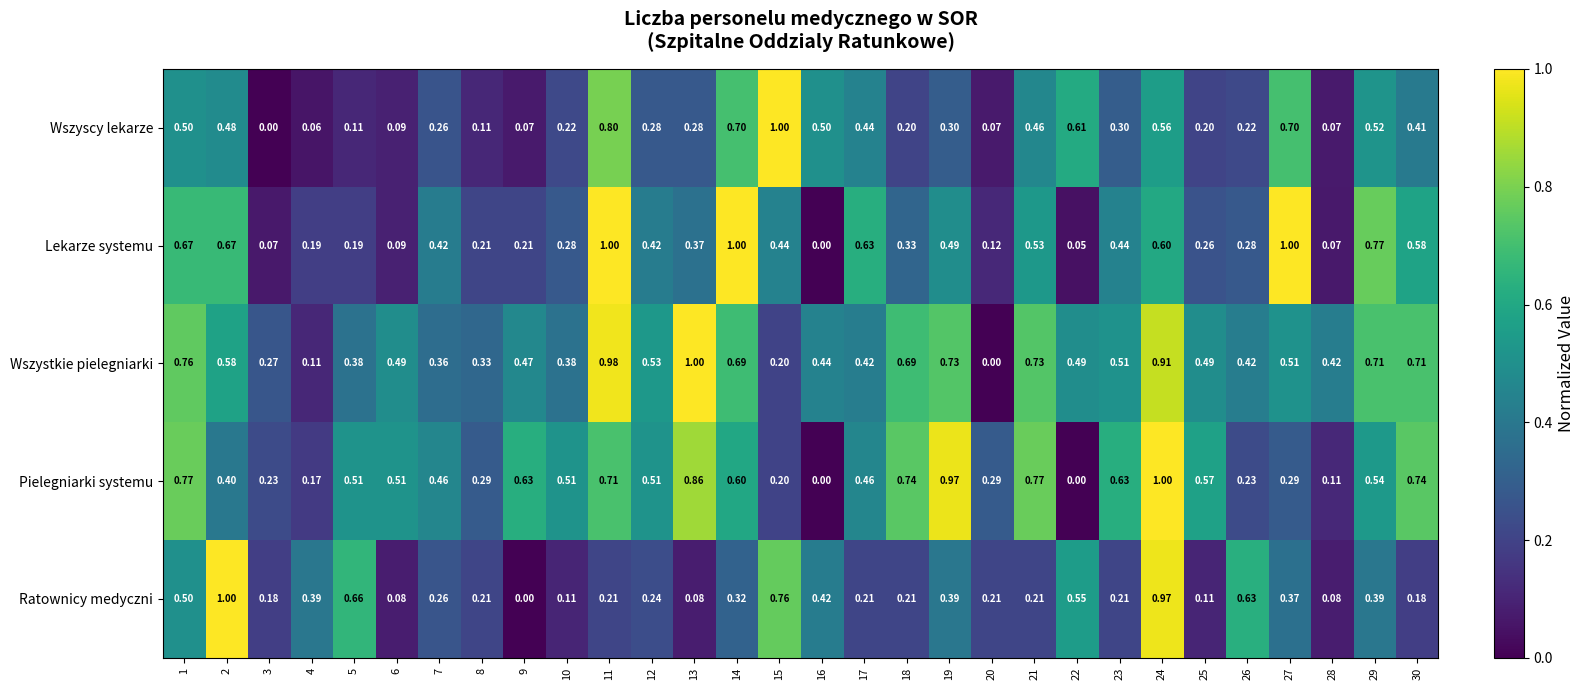

Rank the series at 10 from highest to lowest value.

Pielegniarki systemu, Wszystkie pielegniarki, Lekarze systemu, Wszyscy lekarze, Ratownicy medyczni